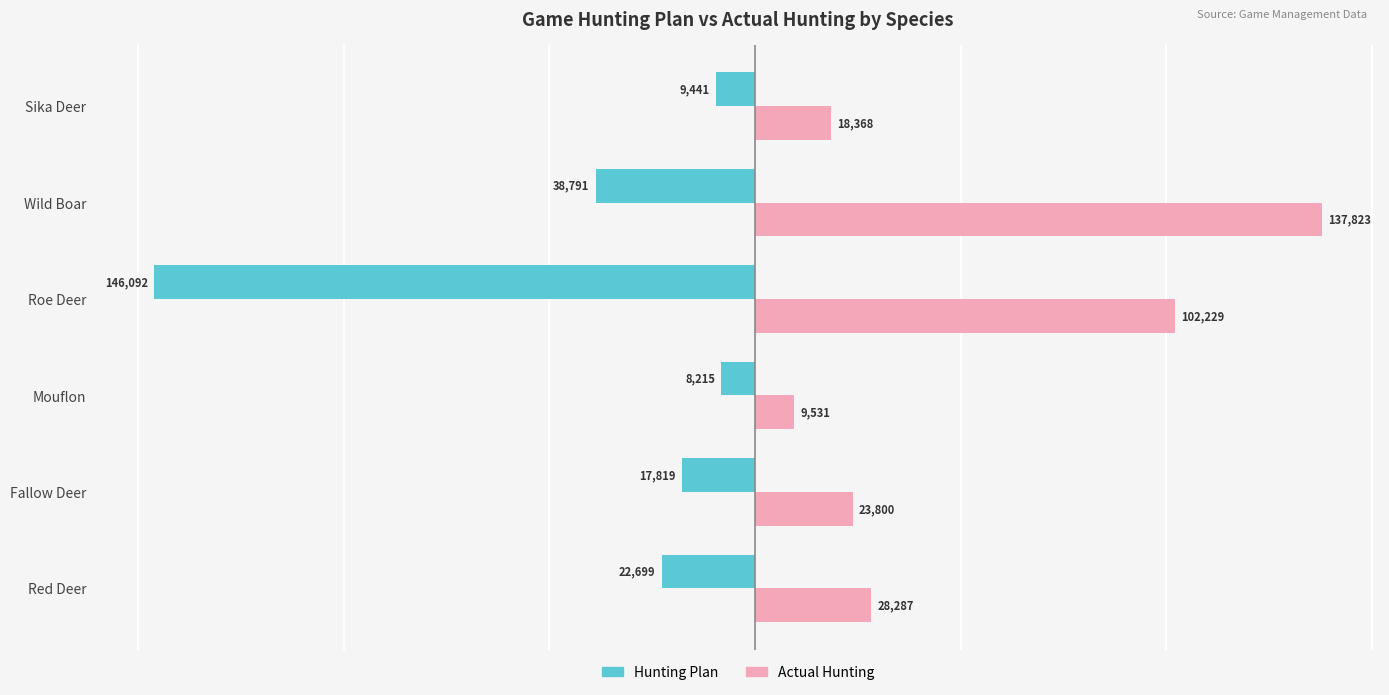

Which series has the largest range (max minus min)?

Hunting Plan